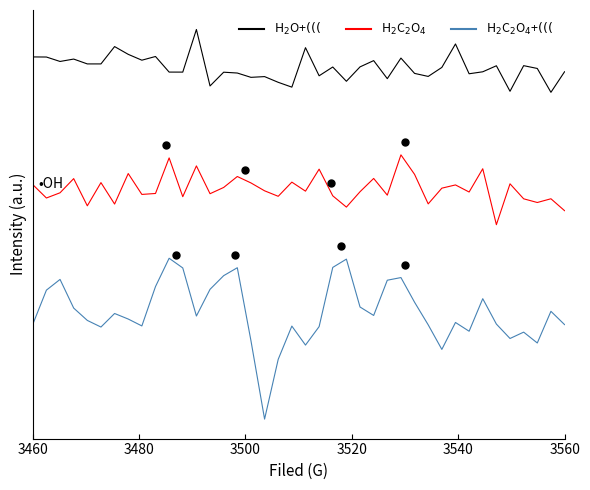

Reading left to right, transcribe all the data shown in this chart.

H2O+(((: 0.9	0.9	0.8	0.8	0.8	0.8	0.9	0.9	0.8	0.9	0.8	0.8	1.0	0.7	0.8	0.8	0.7	0.7	0.7	0.7	0.9	0.7	0.8	0.7	0.8	0.8	0.7	0.8	0.8	0.7	0.8	0.9	0.7	0.8	0.8	0.6	0.8	0.8	0.6	0.8
H2C2O4: 0.1	-0.0	0.0	0.1	-0.1	0.1	-0.1	0.1	-0.0	-0.0	0.2	-0.0	0.2	-0.0	0.0	0.1	0.1	0.0	-0.0	0.1	0.0	0.2	-0.0	-0.1	0.0	0.1	-0.0	0.2	0.1	-0.1	0.0	0.1	0.0	0.2	-0.2	0.1	-0.0	-0.1	-0.0	-0.1
H2C2O4+(((: -0.8	-0.6	-0.5	-0.7	-0.8	-0.8	-0.8	-0.8	-0.8	-0.6	-0.4	-0.5	-0.8	-0.6	-0.5	-0.5	-0.9	-1.4	-1.0	-0.8	-1.0	-0.8	-0.5	-0.4	-0.7	-0.8	-0.5	-0.5	-0.7	-0.8	-1.0	-0.8	-0.9	-0.7	-0.8	-0.9	-0.9	-0.9	-0.7	-0.8